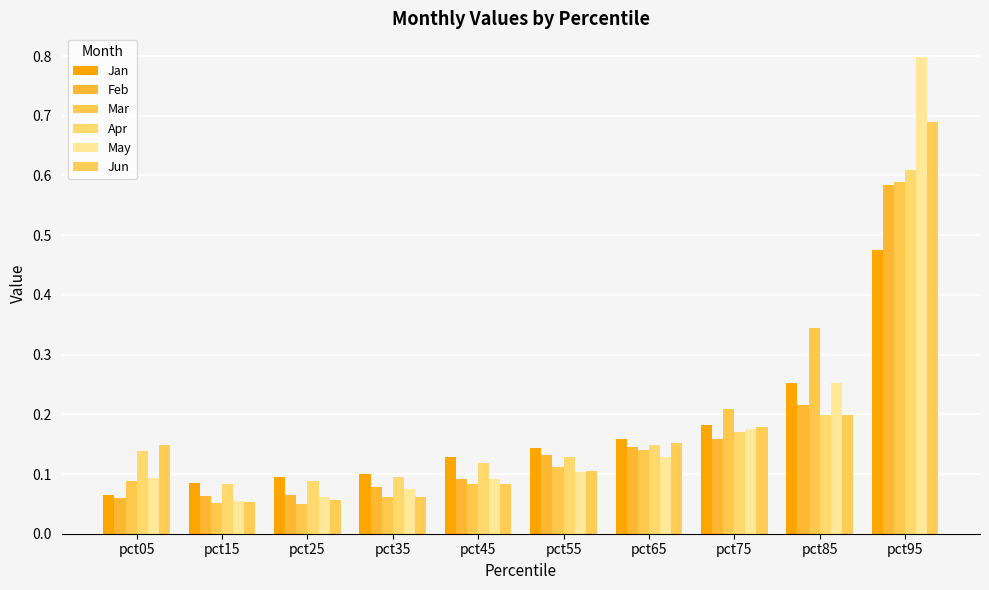

What is the value of the Mar bar at the 4th from the left?

0.1